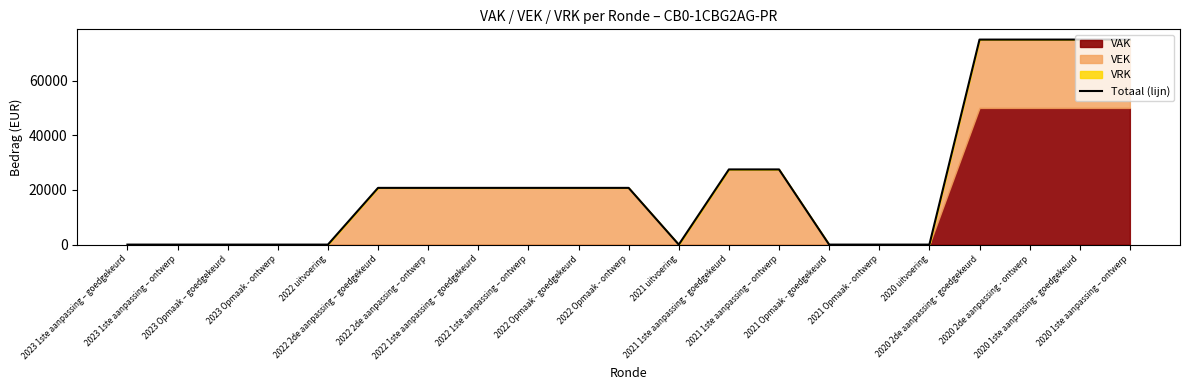

How many interior local valleys (lower than both neighbors) does the data have?

1